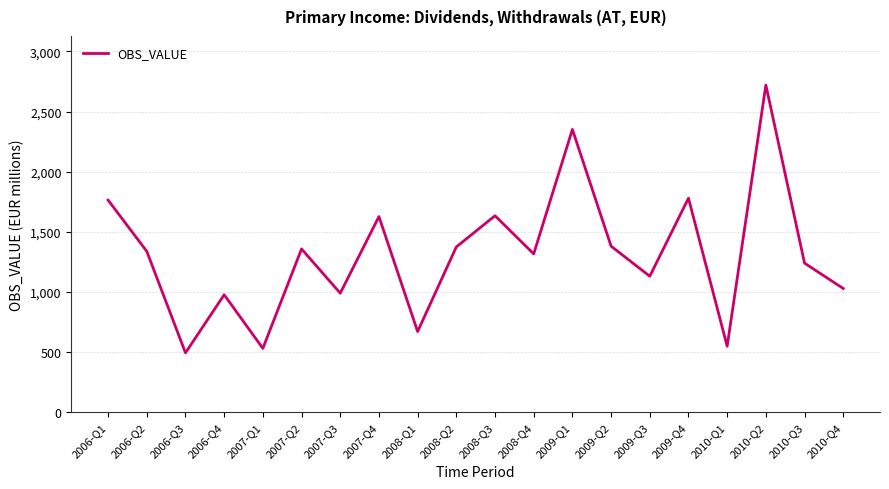

Between 2010-Q4 and 2006-Q1, which is larger?

2006-Q1